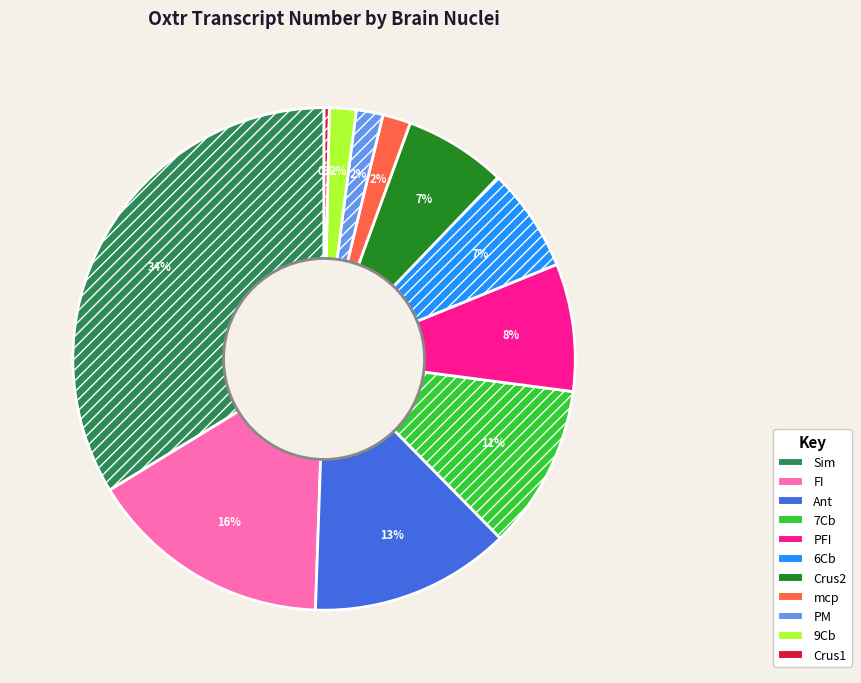

To the nearest percent, what is the difference between the largest and smallest slice percentages?

33%